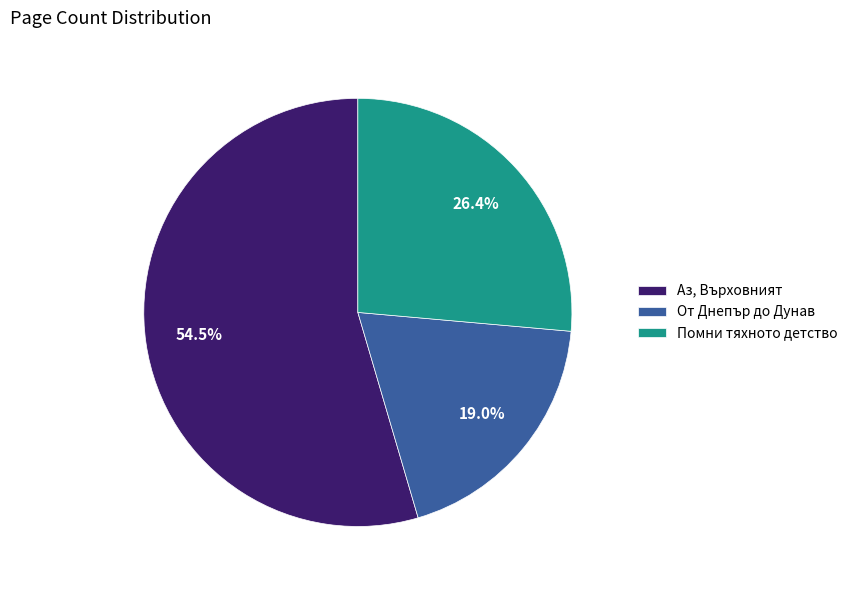

Count the number of slices in the pie.

3